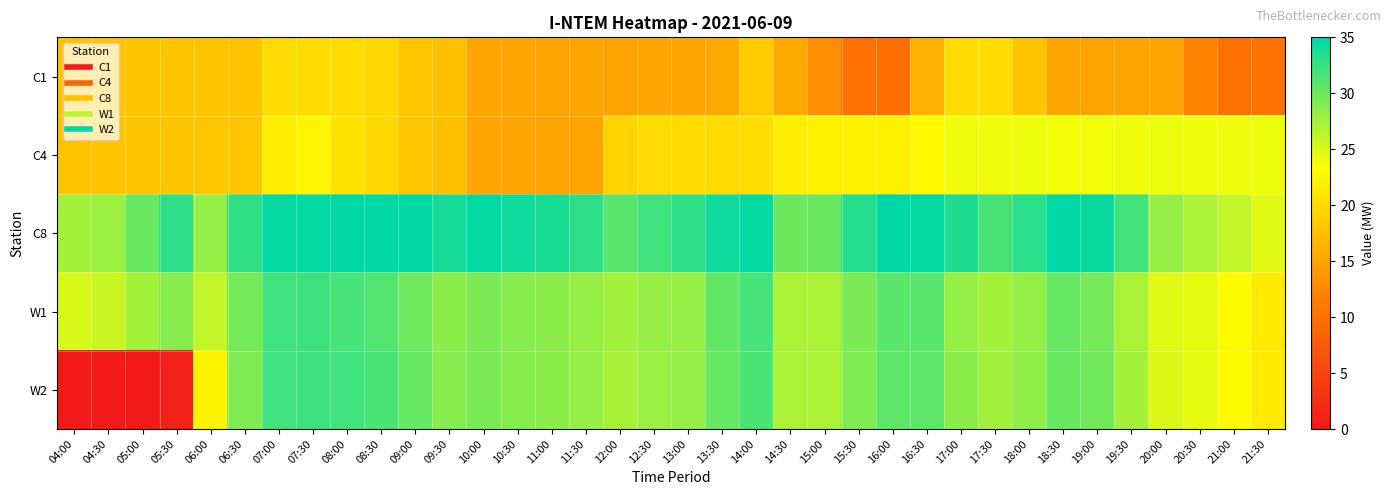

List the series in order of their overall mean, highest first.

C8, W1, W2, C4, C1